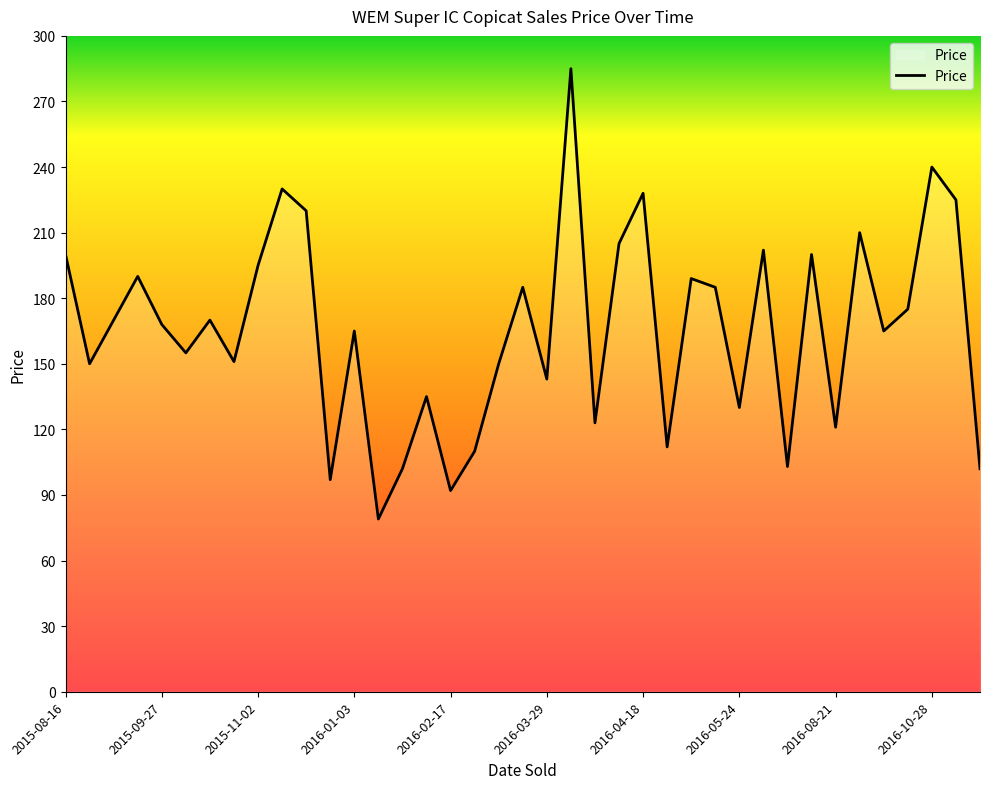

What is the greatest value displayed?

285